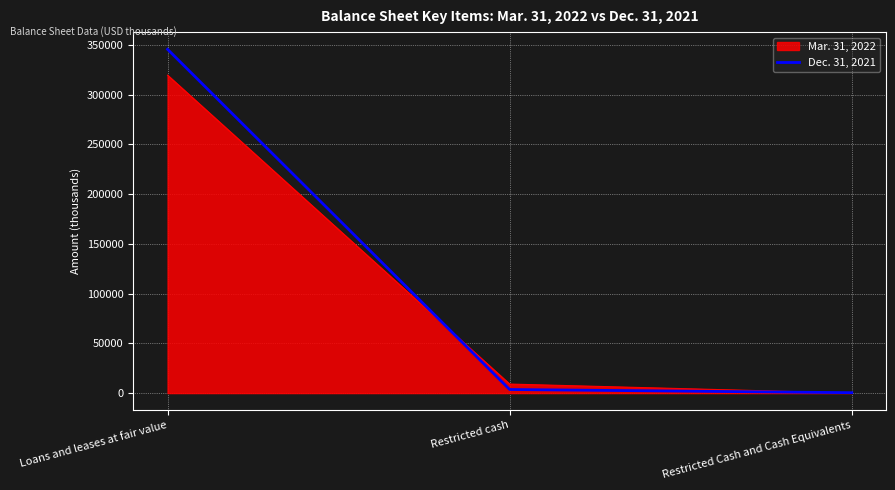

Reading right to left, transcribe all the data shown in this chart.

Mar. 31, 2022: 0	9072	319630
Dec. 31, 2021: 400	3593	345634